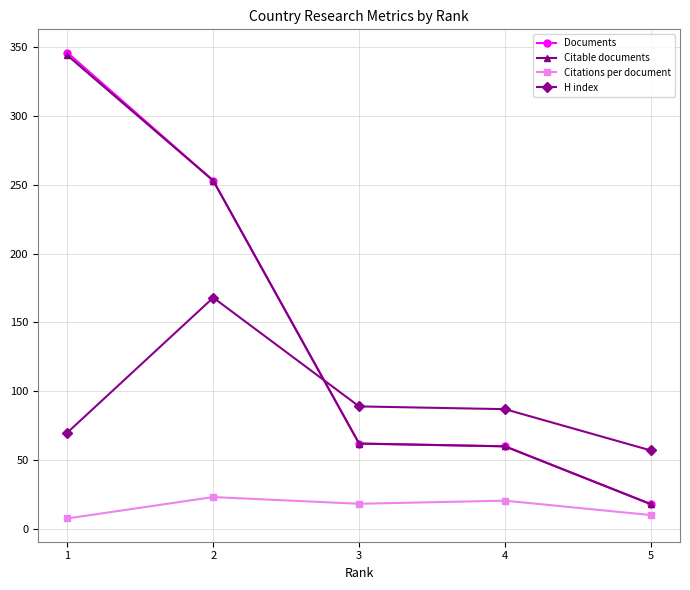

What is the difference between the second highest and second lowest values in the Documents series?

193.0